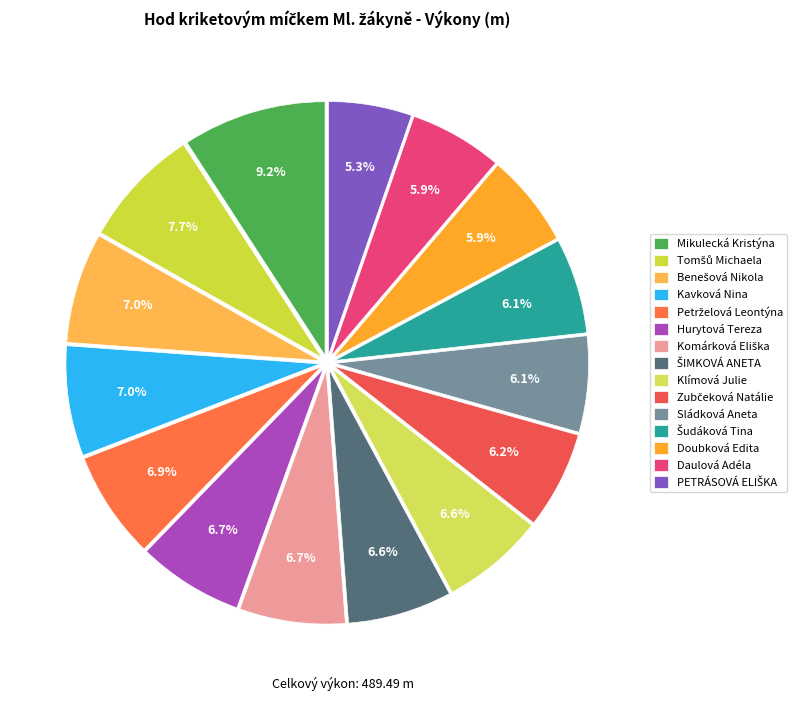

The Tomšů Michaela slice represents 1% of the pie. True or false?

False